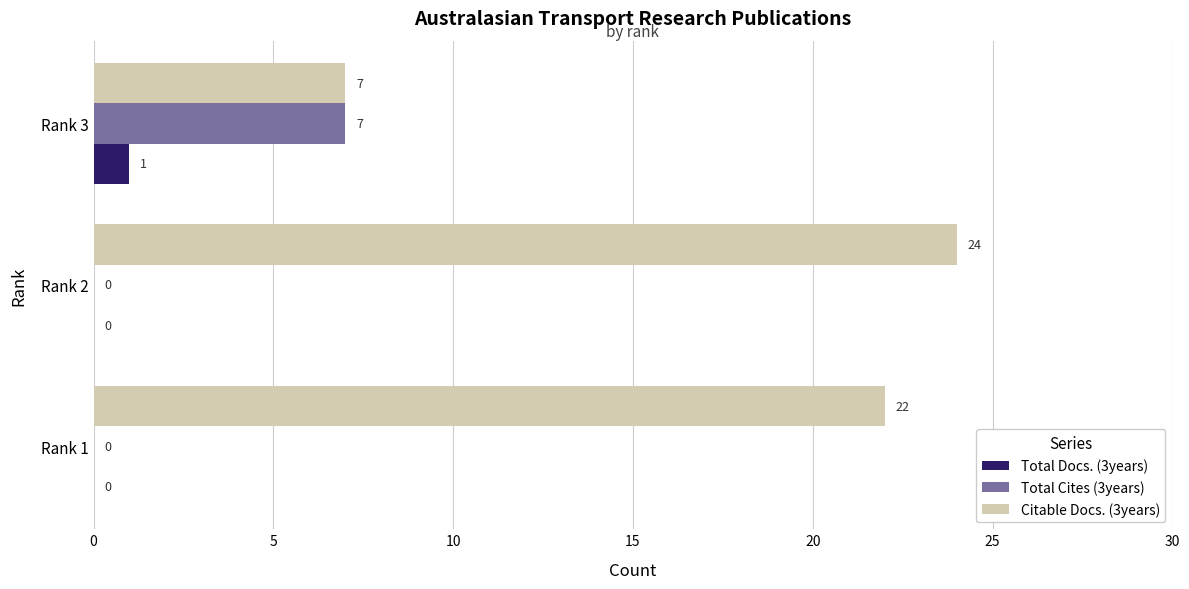

The value of Total Cites (3years) at Rank 2 is 0. True or false?

True